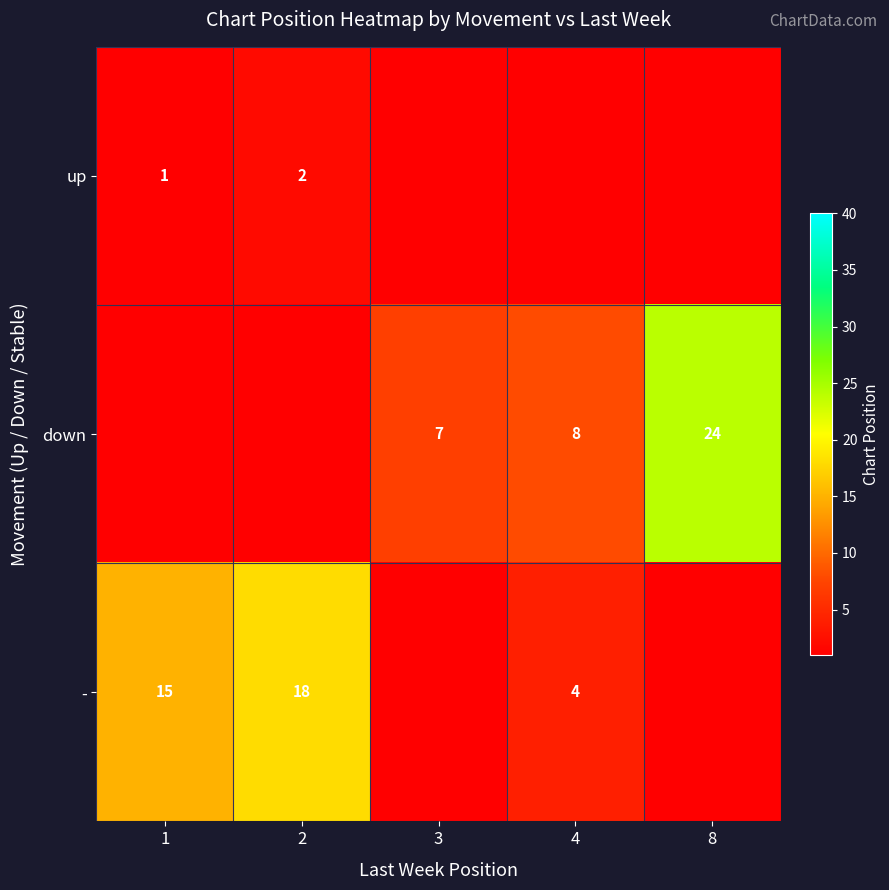

The down series shows 11 at 8. True or false?

False